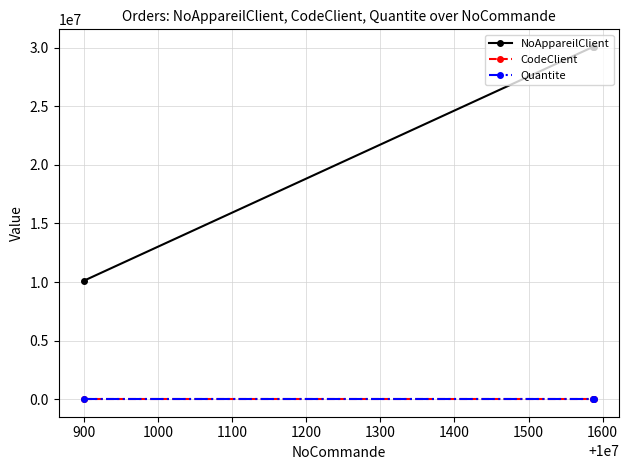

What is the maximum value shown in the chart?

30075264